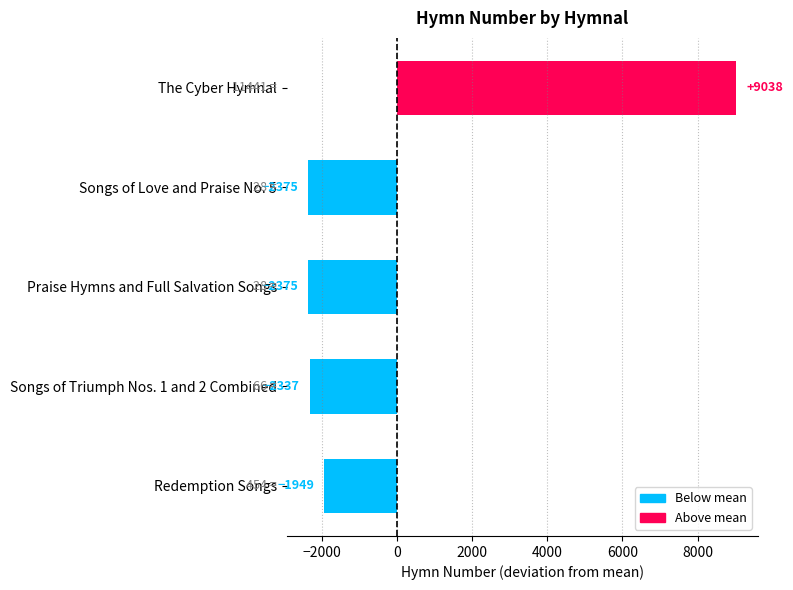

What is the change in value from Praise Hymns and Full Salvation Songs to The Cyber Hymnal?

+11413.0